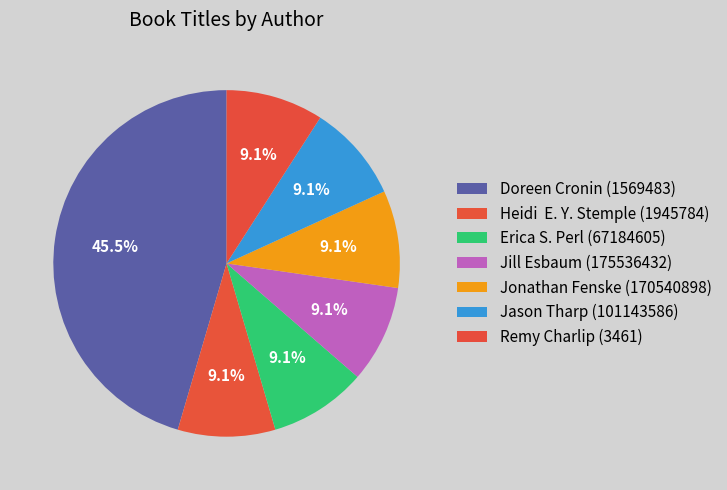

Count the number of slices in the pie.

7